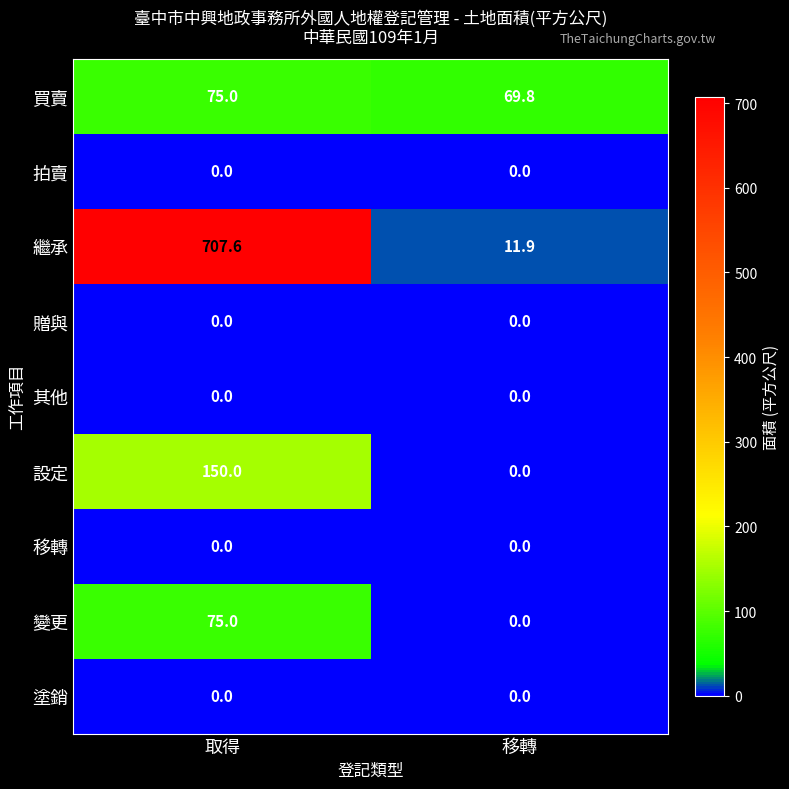

Reading left to right, extract all data points from this chart.

買賣: 取得=75.0	移轉=69.8
拍賣: 取得=0.0	移轉=0.0
繼承: 取得=707.6	移轉=11.9
贈與: 取得=0.0	移轉=0.0
其他: 取得=0.0	移轉=0.0
設定: 取得=150.0	移轉=0.0
移轉: 取得=0.0	移轉=0.0
變更: 取得=75.0	移轉=0.0
塗銷: 取得=0.0	移轉=0.0